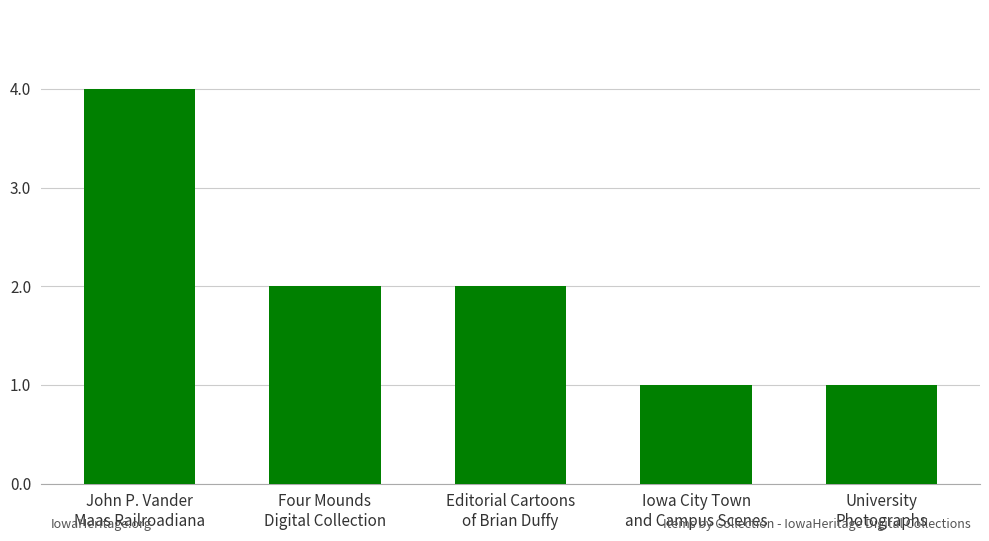

How many distinct data groups are displayed?

1